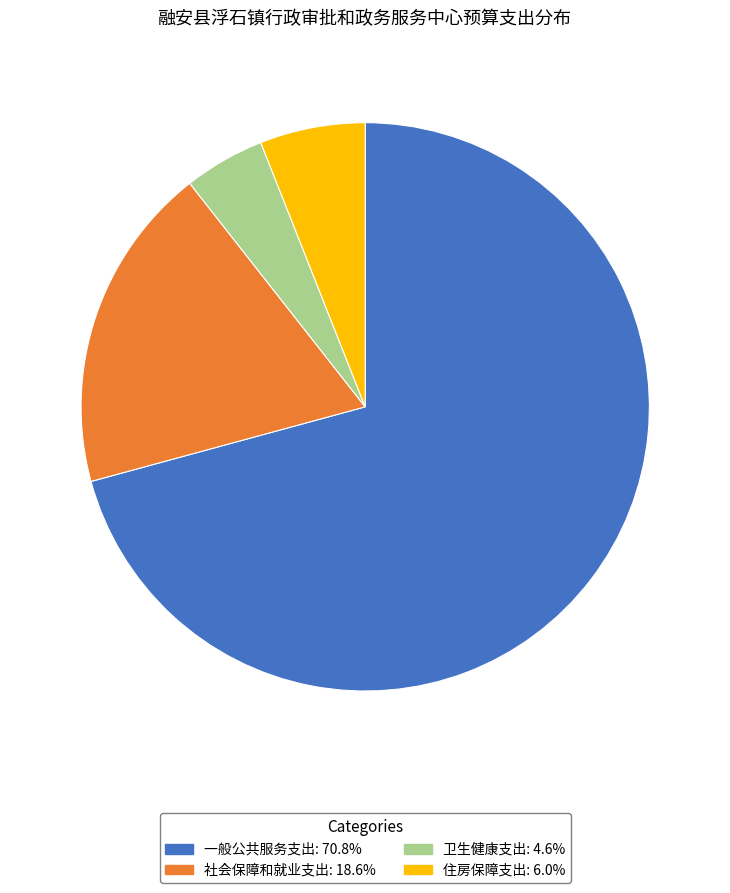

Which has a higher value, 社会保障和就业支出 or 卫生健康支出?

社会保障和就业支出